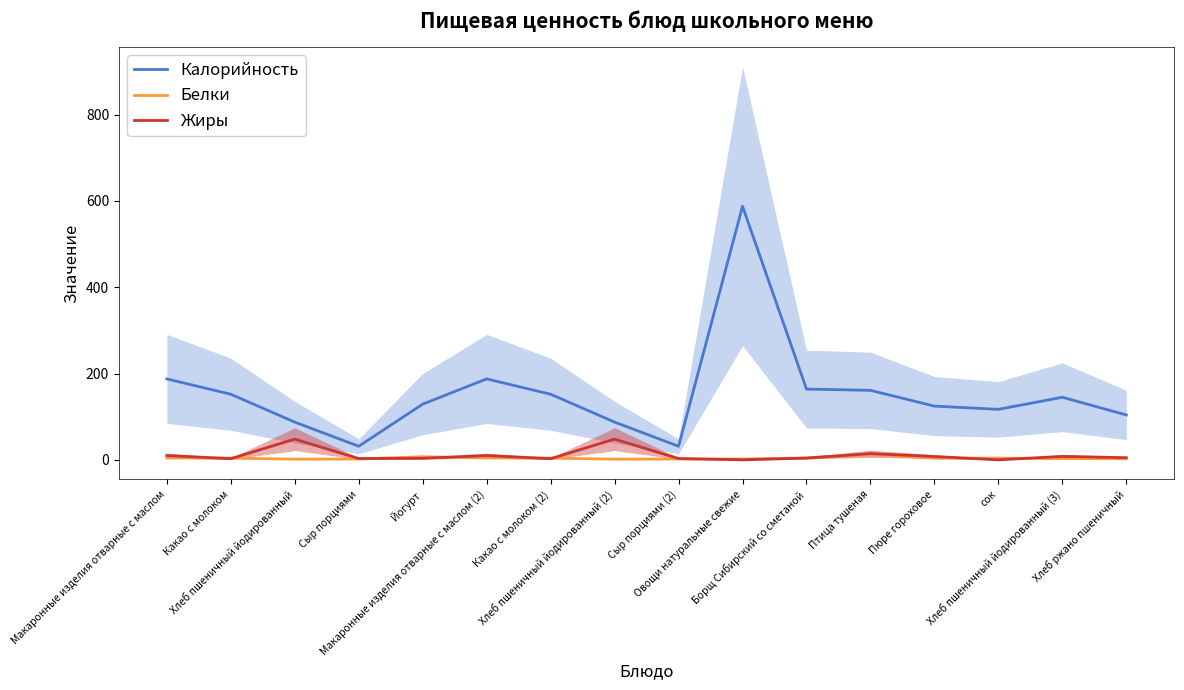

Where is the first local minimum for Жиры?

Какао с молоком